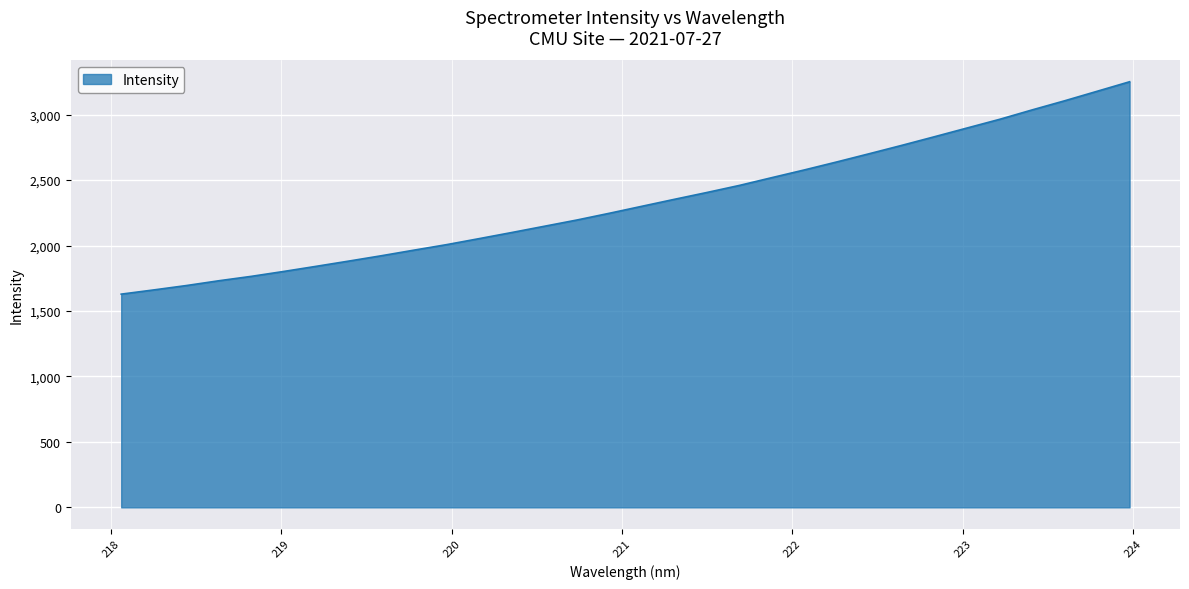

Reading left to right, list all the values displayed in this chart.

1628.6	1660.8	1694.2	1730.8	1764.6	1802.2	1841.5	1881.5	1922.2	1964.9	2006.9	2052.8	2099.4	2147.1	2194.8	2246.4	2299.8	2353.0	2405.2	2459.3	2518.8	2577.7	2638.9	2701.8	2765.6	2831.2	2897.7	2963.9	3035.7	3105.3	3178.0	3250.8